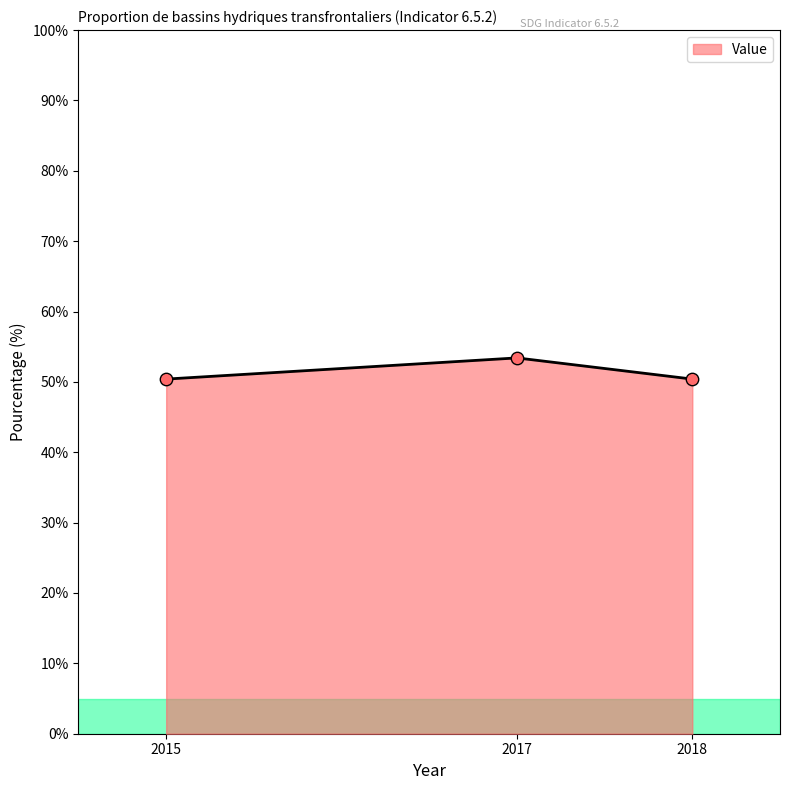

Approximately how many times larger is the value at 2015 compared to 2017?

0.9